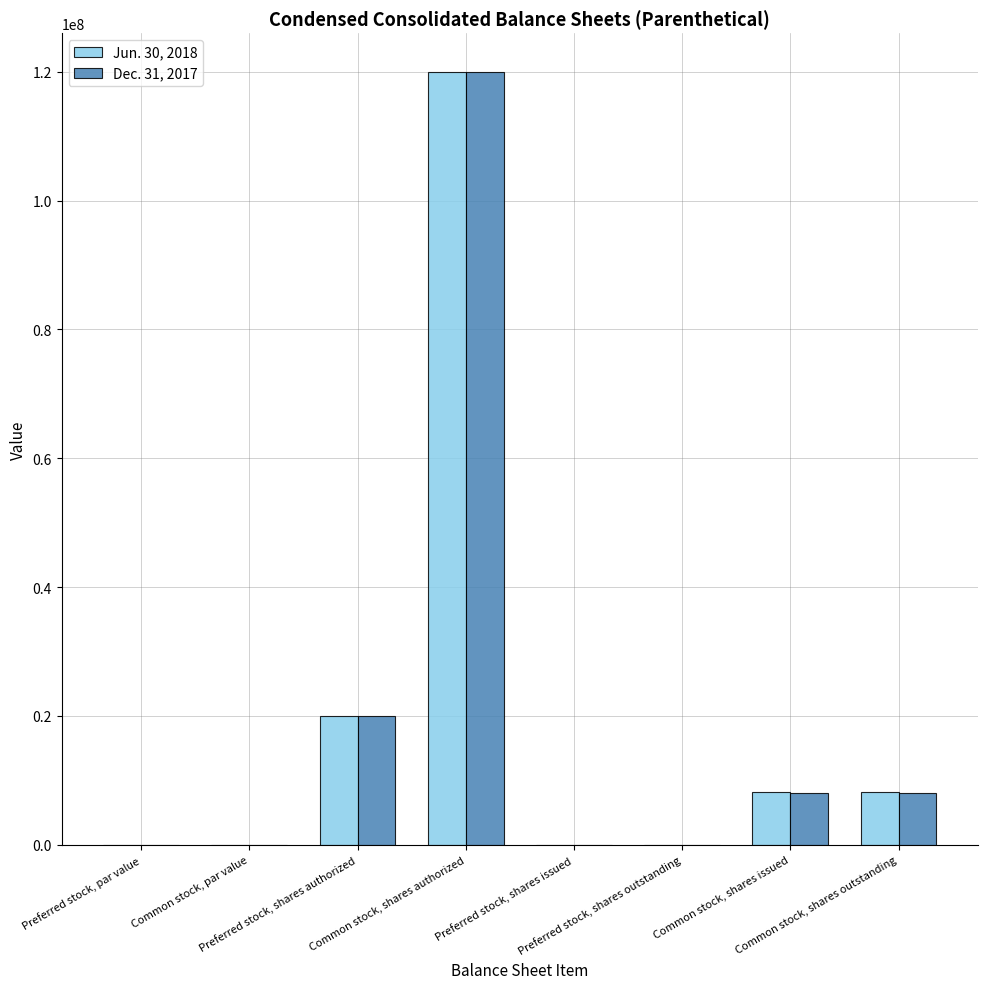

What is the sum of the Dec. 31, 2017 values at Common stock, shares authorized and Preferred stock, shares issued?

120000000.0